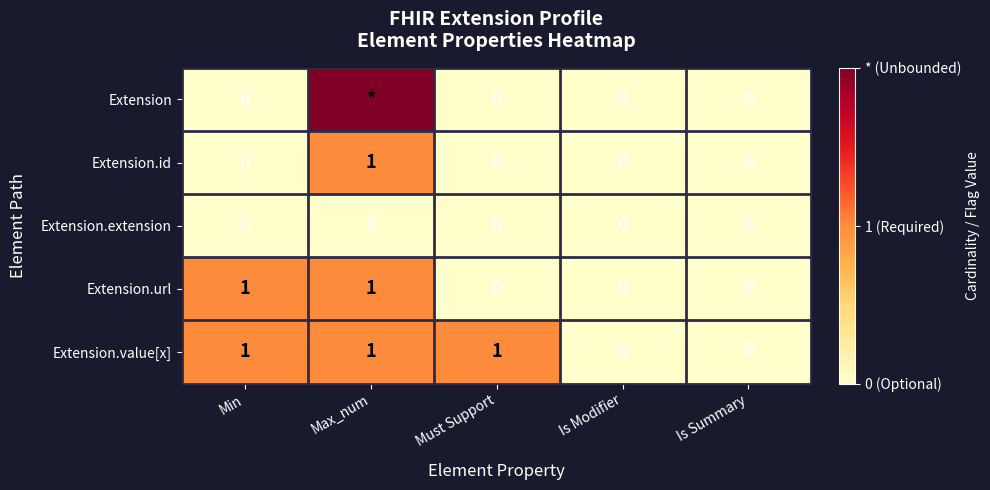

What is the sum of all Extension.value[x] values?

3